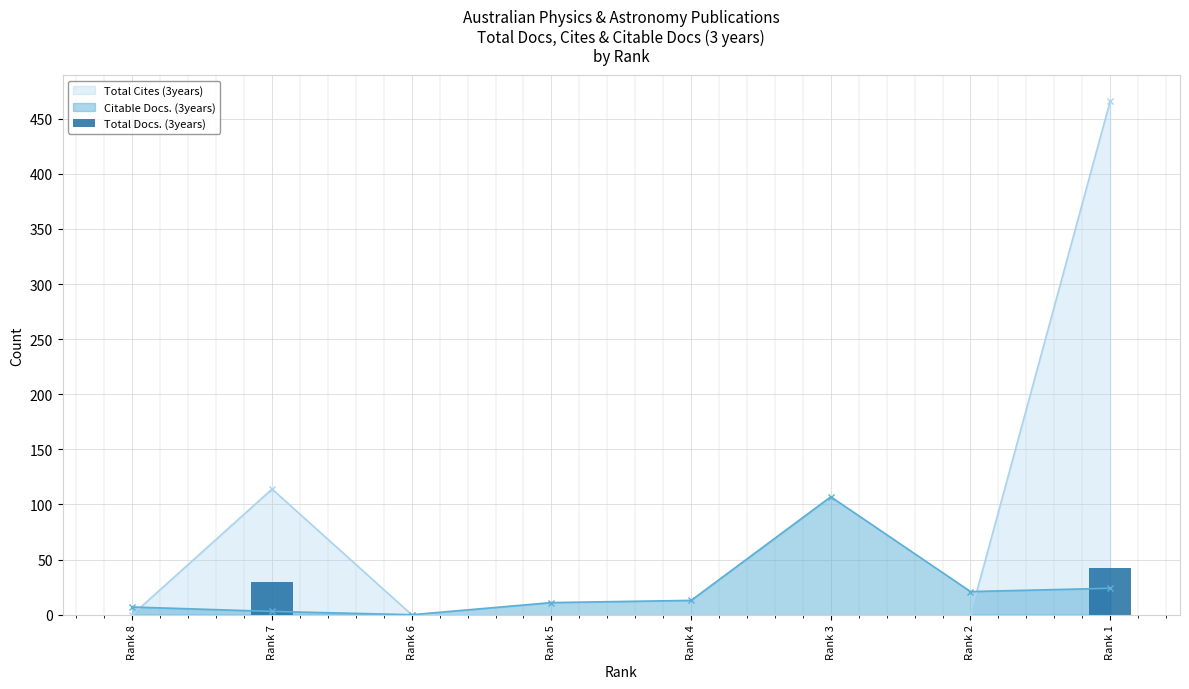

How many values in the Citable Docs. (3years) series are below 13?

4